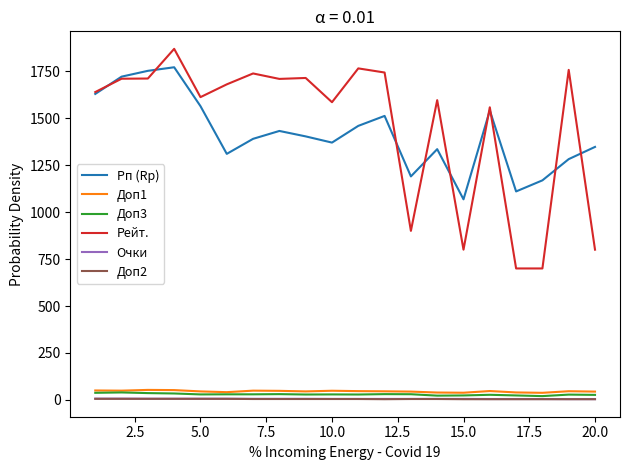

True or false: Рп (Rp) and Очки intersect in this chart.

False